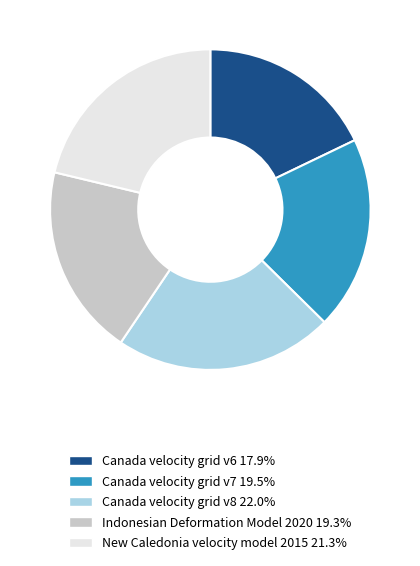

Combined, do New Caledonia velocity model 2015 and Canada velocity grid v8 account for over 50%?

No